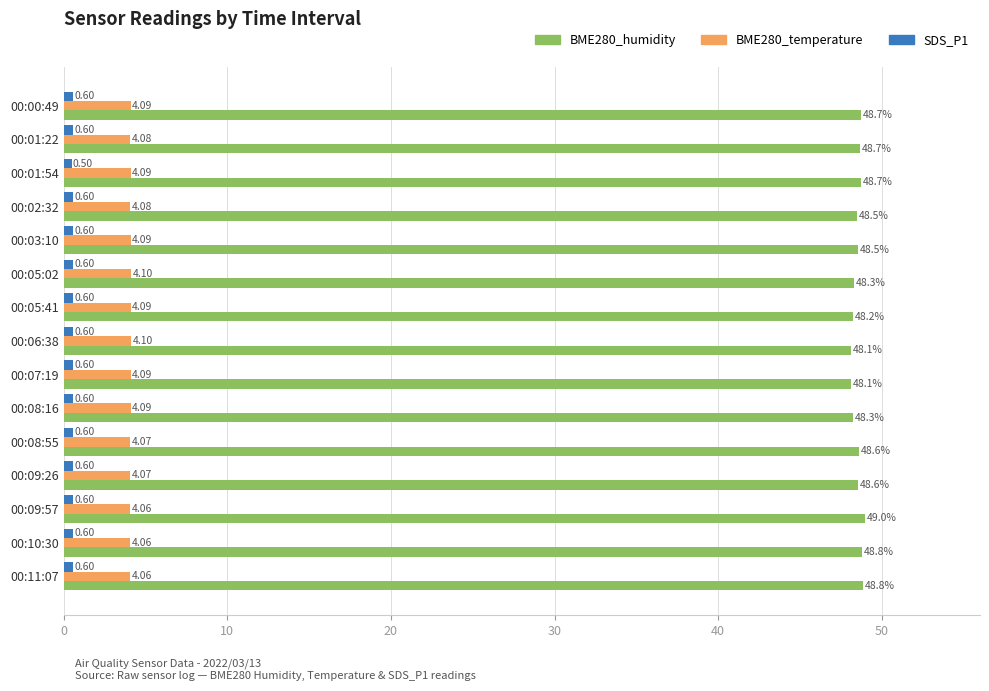

Which series changed the most between 00:03:10 and 00:09:26?

BME280_humidity